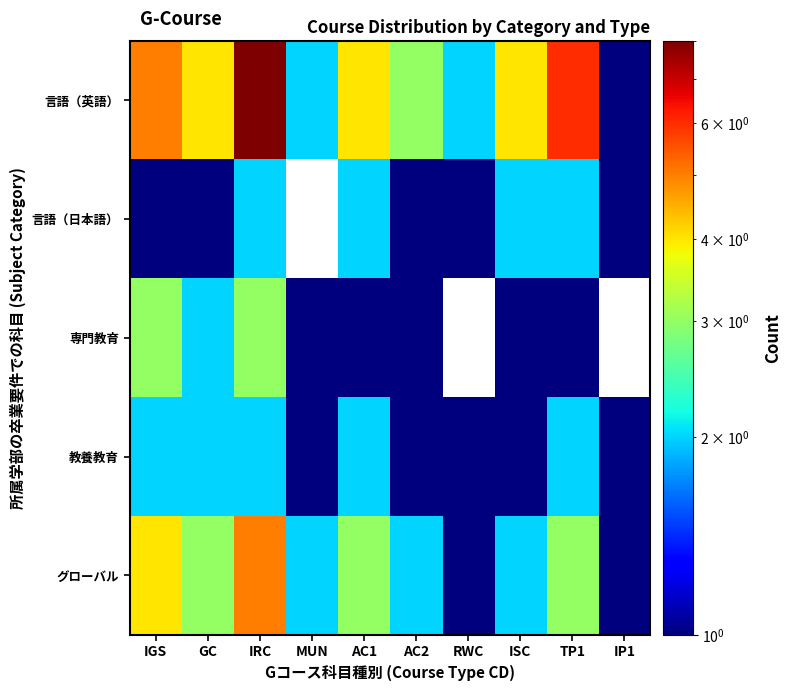

How many 言語（英語） values are between 2 and 5?

7